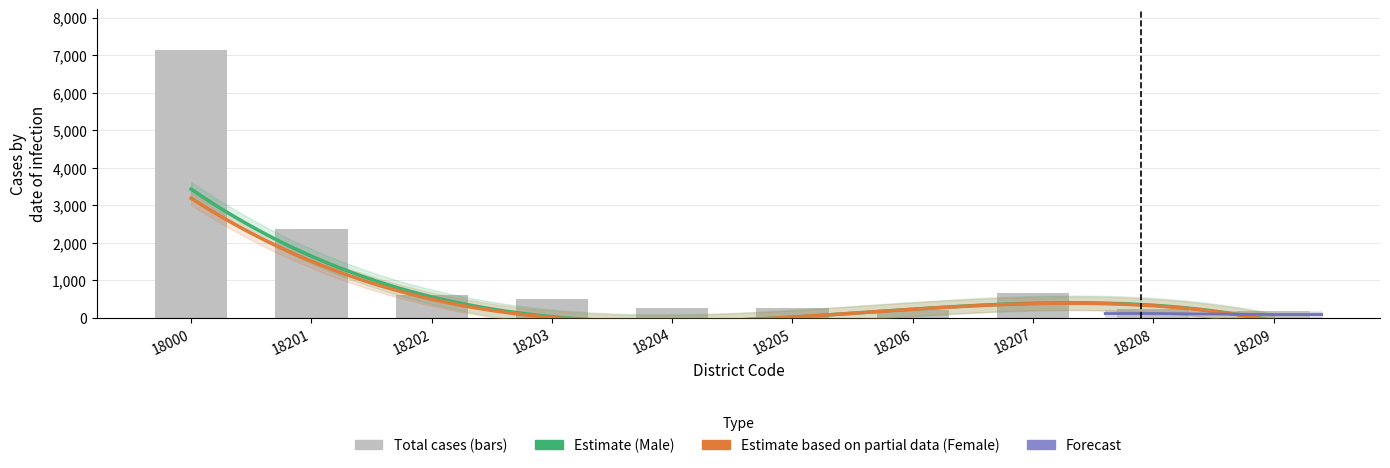

What is the total value across all series at 18209?

356